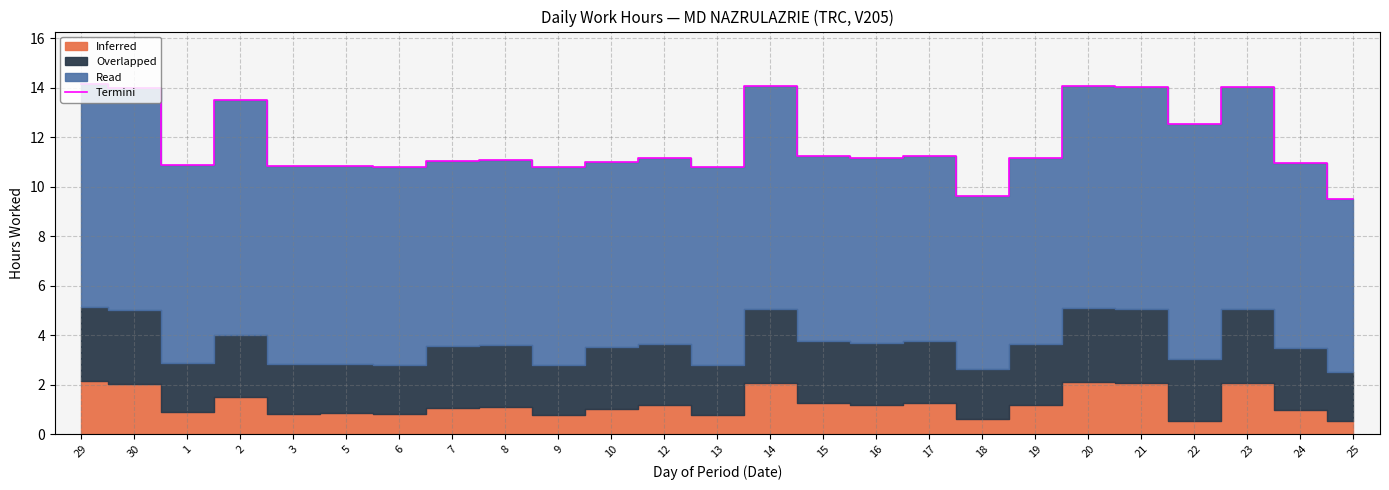

At which category does the data reach its first local peak?

2